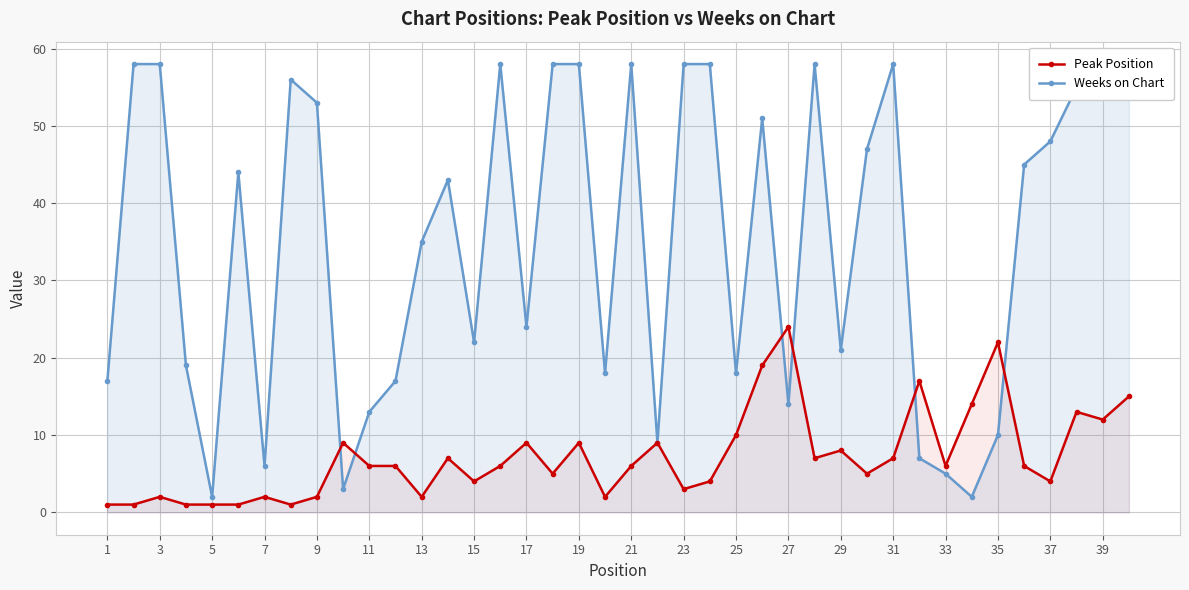

True or false: Peak Position has more than 0 points higher than both neighbors.

True